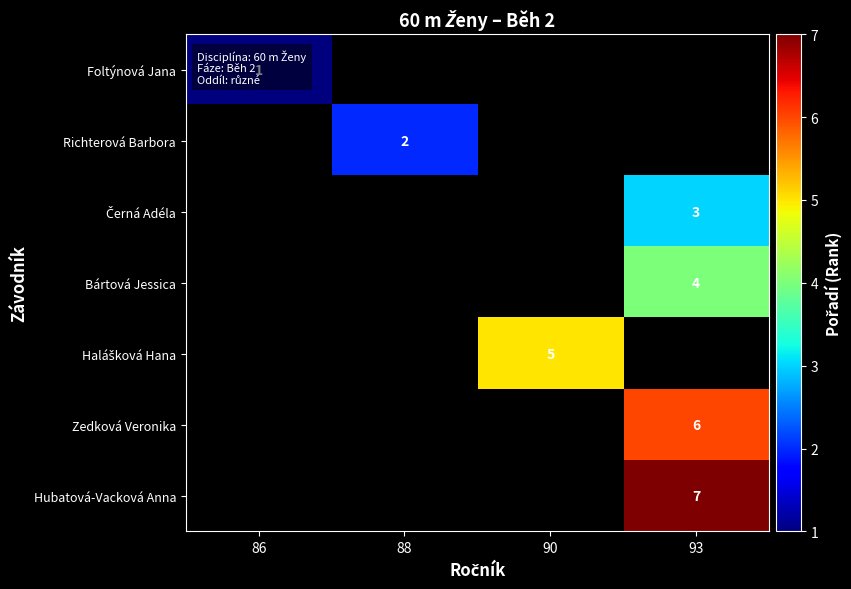

Between 86 and 93, which is larger?

93